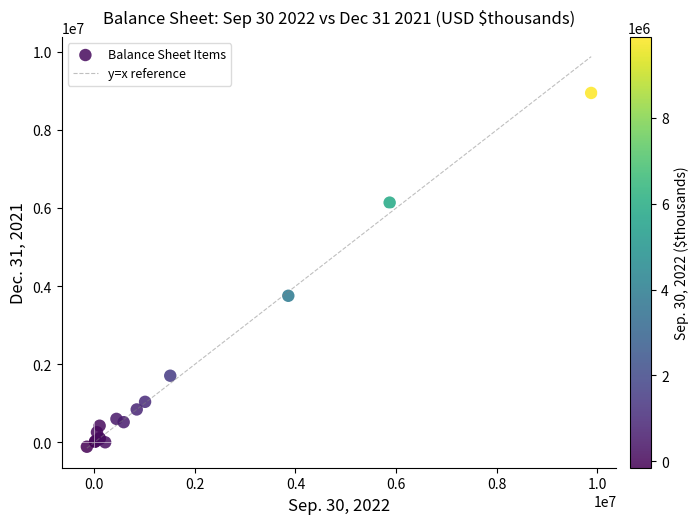

What Y value in the scatter plot is closest to 4419921?

3755368